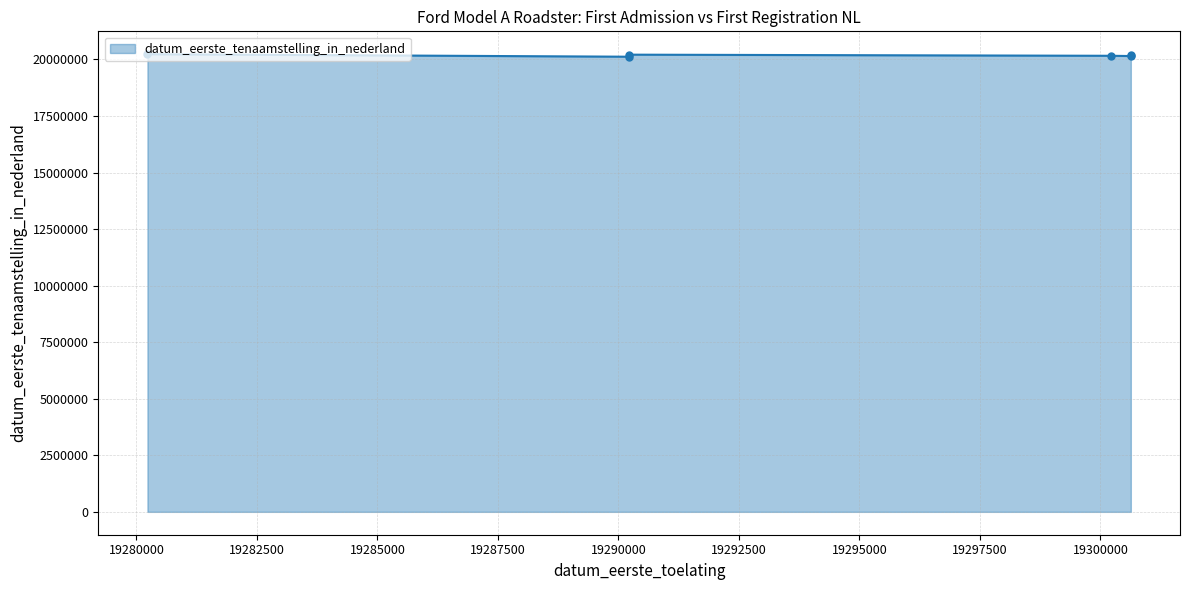

How many values are below 20210120?

3